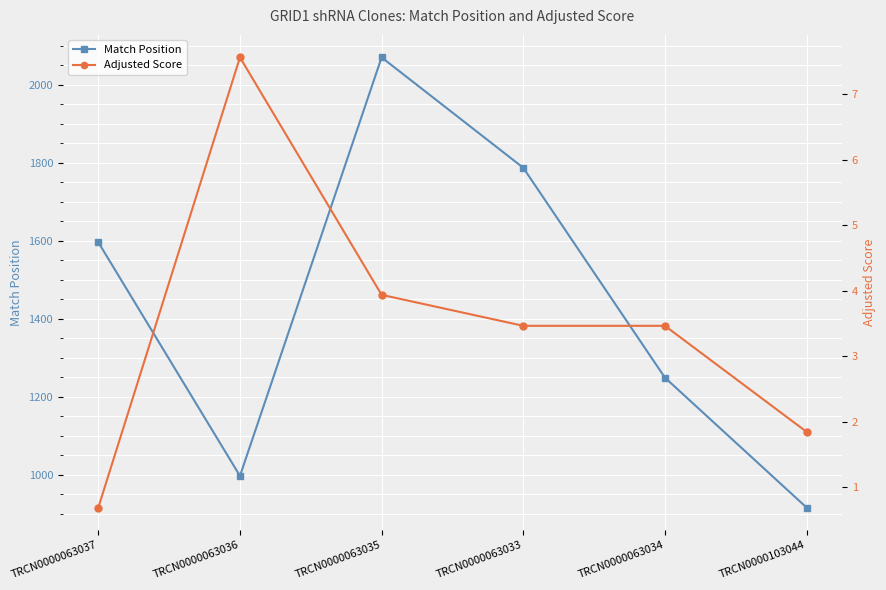

Between TRCN0000063033 and TRCN0000063035, which is larger?

TRCN0000063035